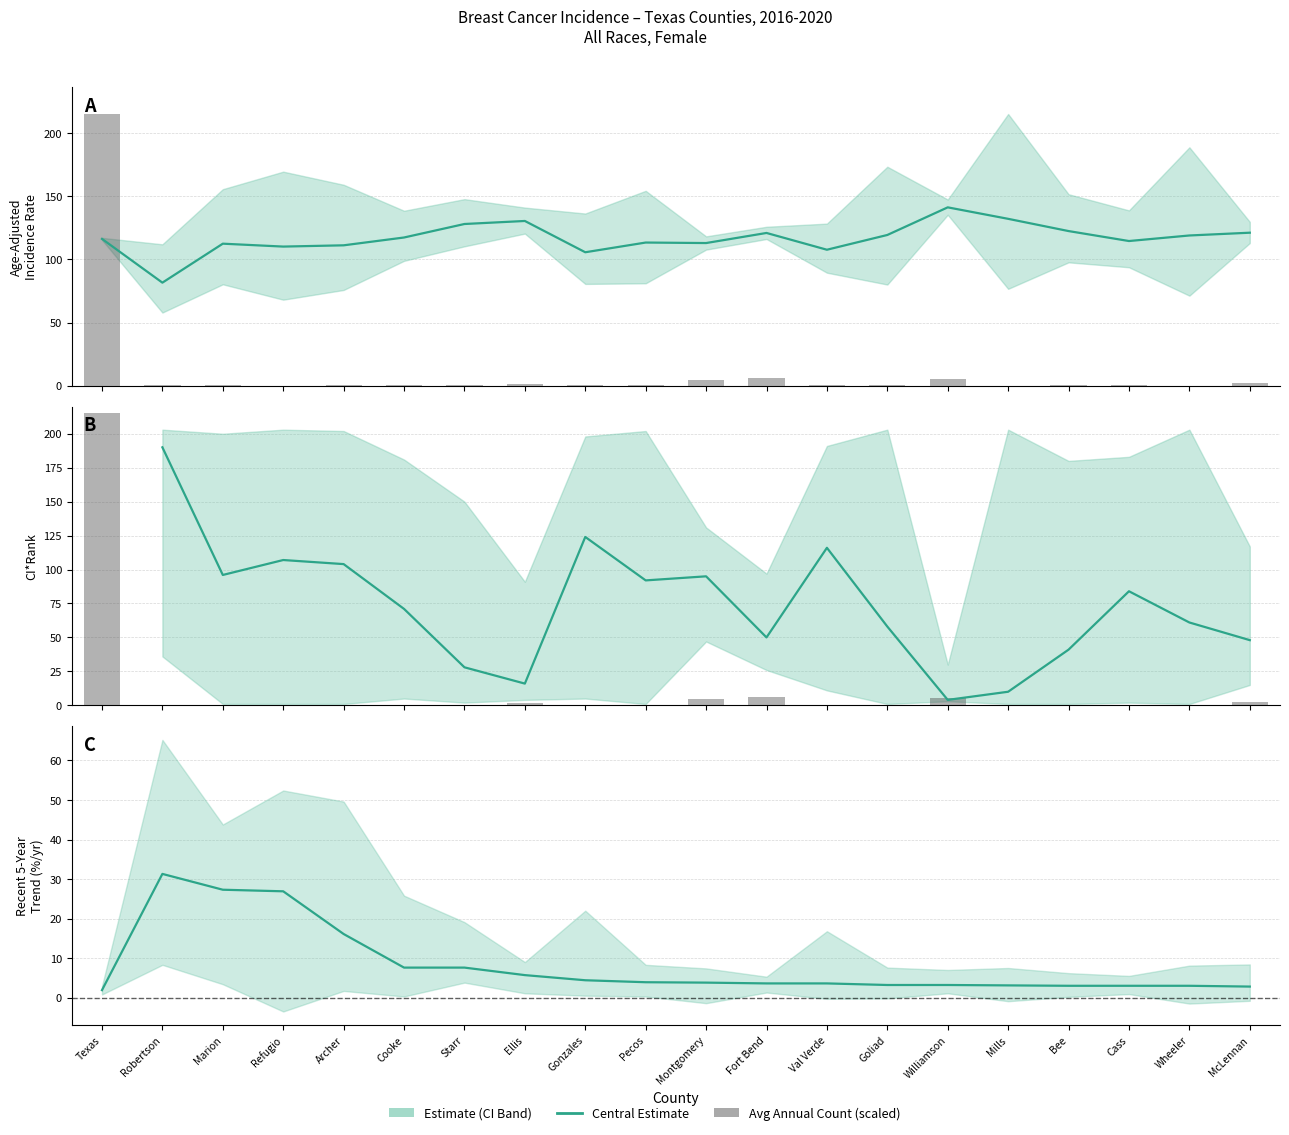

At how many categories does at least one series exceed 50?

20